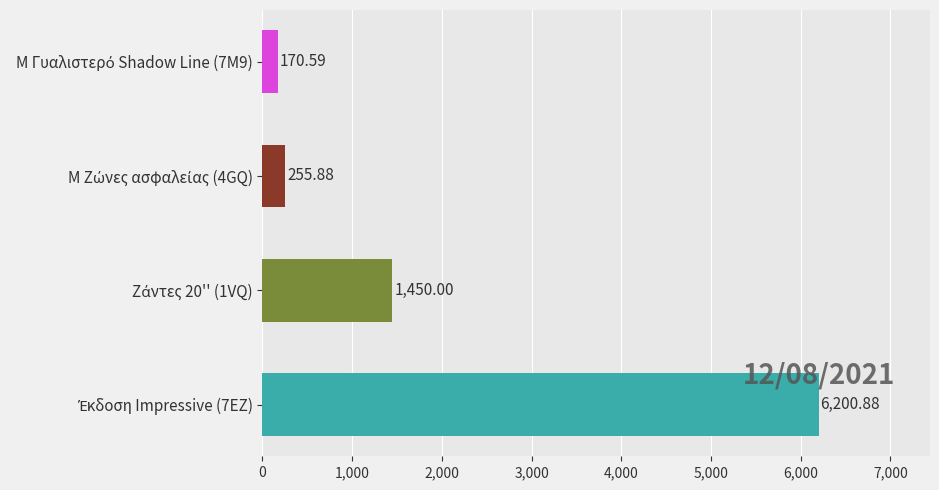

How many bars are there in total?

4